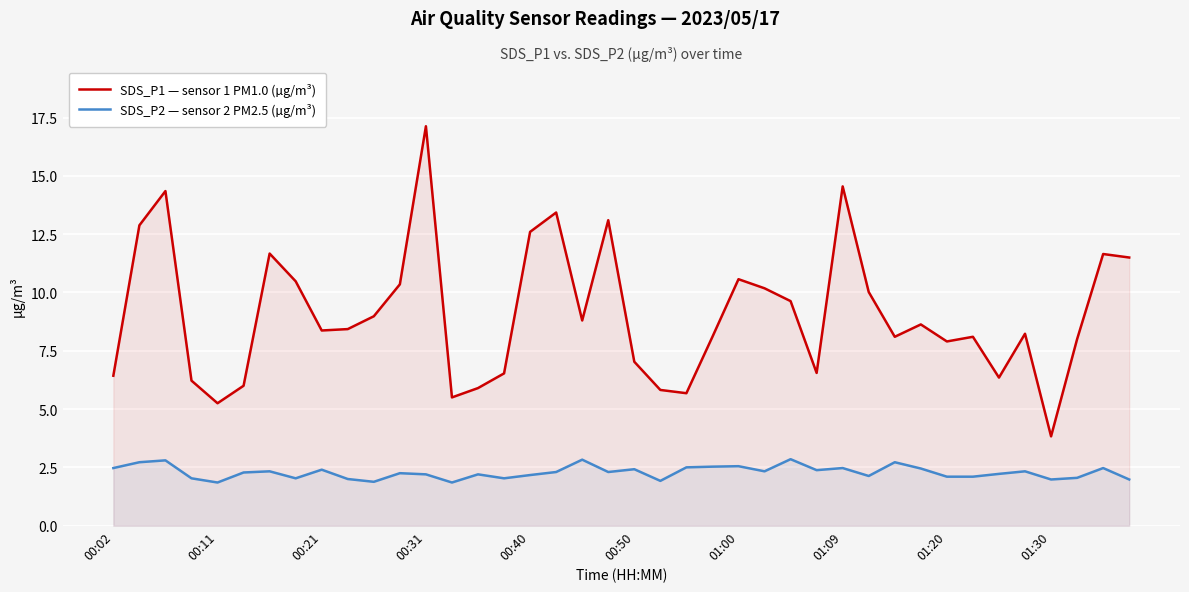

What is the average value of the SDS_P2 — sensor 2 PM2.5 (µg/m³) series?

2.3